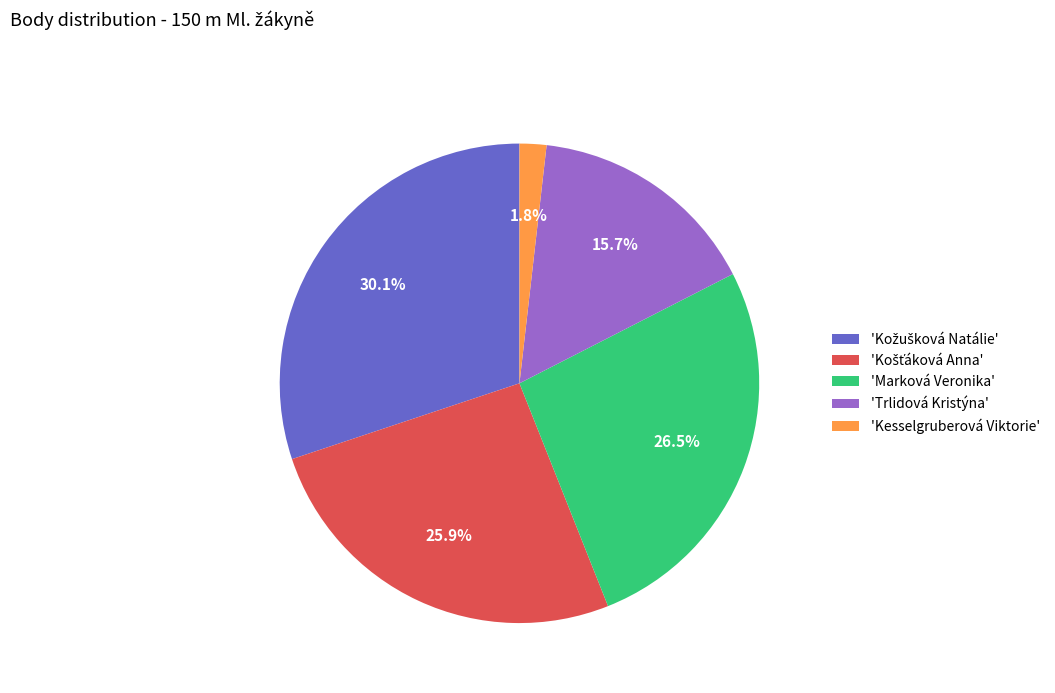

Which slice is the smallest?

'Kesselgruberová Viktorie'